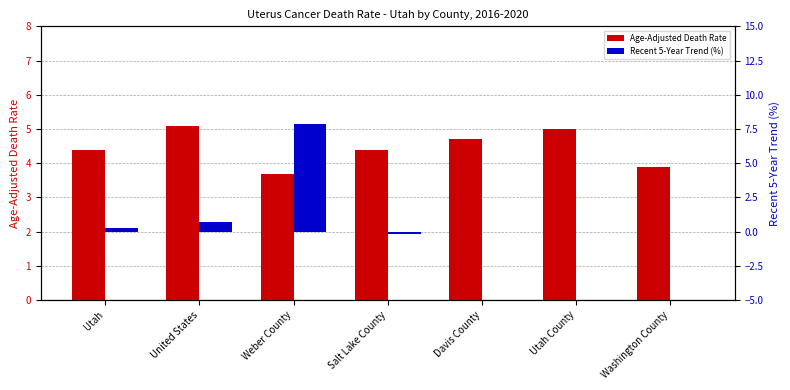

What are all the series names shown in the legend?

Age-Adjusted Death Rate, Recent 5-Year Trend (%)